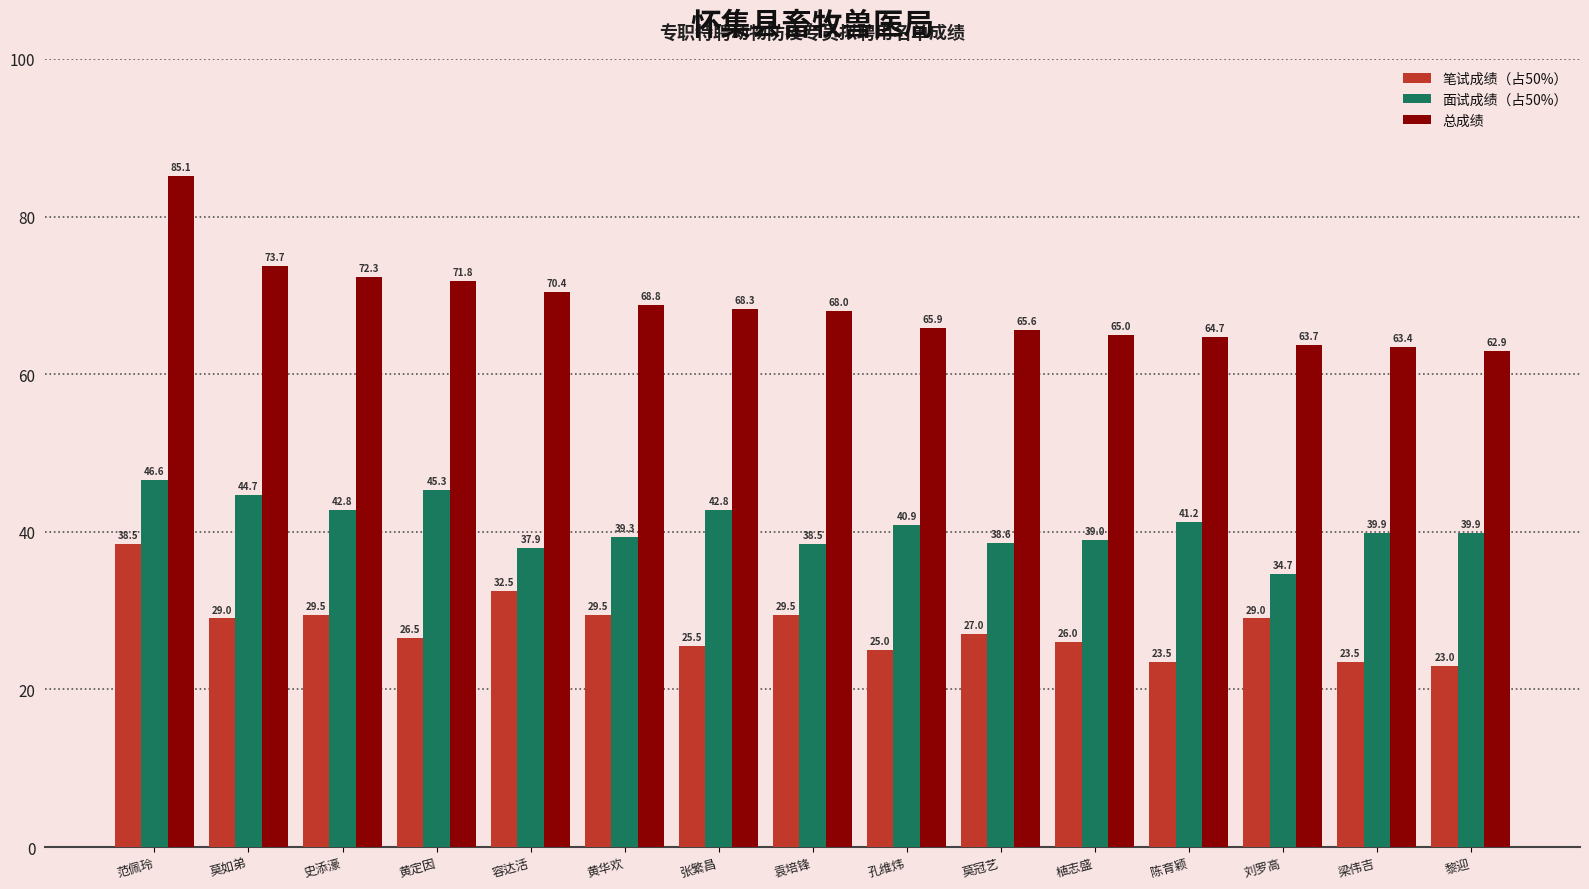

Read the 总成绩 value at 黎迎.

62.9